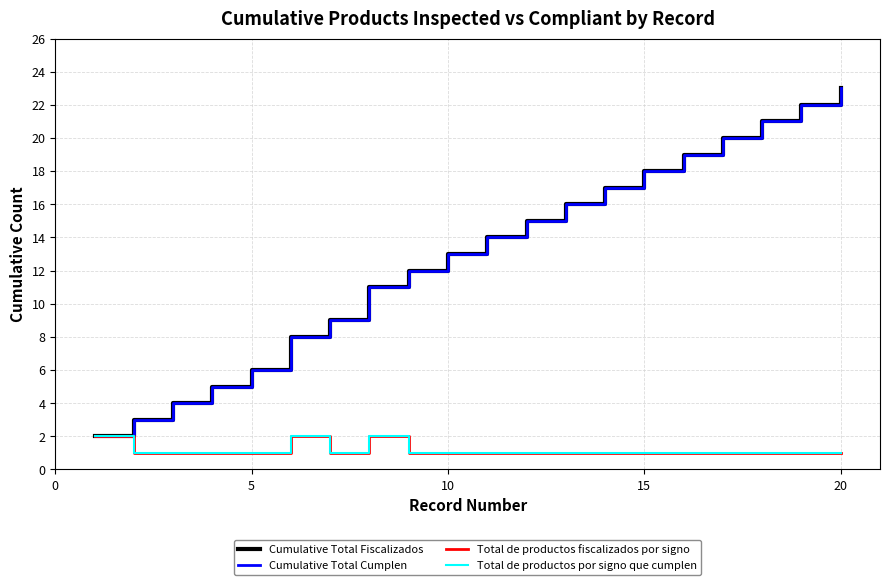

Does the chart have visible grid lines?

Yes